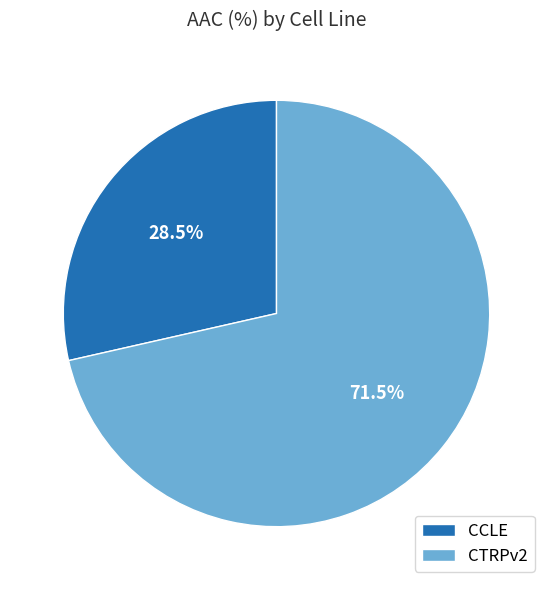

Do CTRPv2 and CCLE together represent more than half of the pie?

Yes